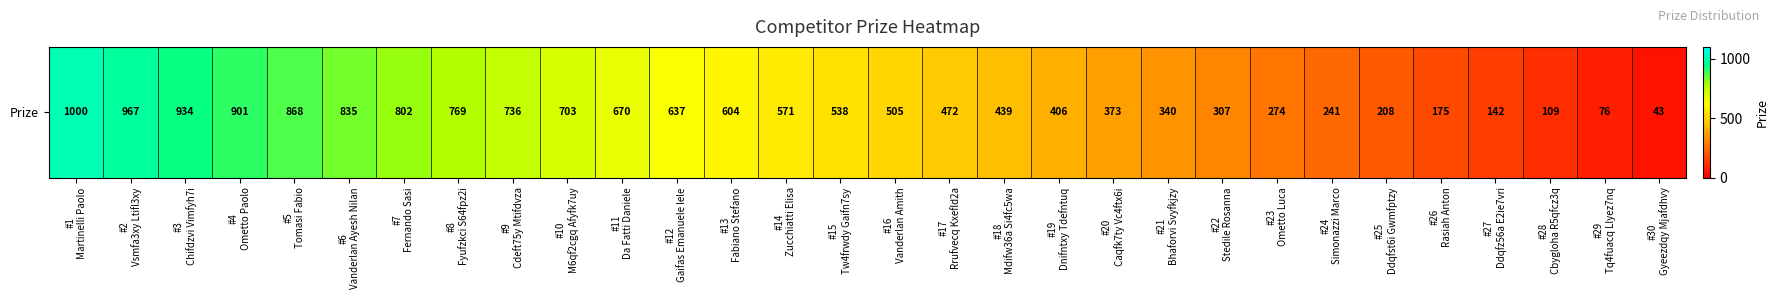

What is the difference between the maximum and minimum values?

957